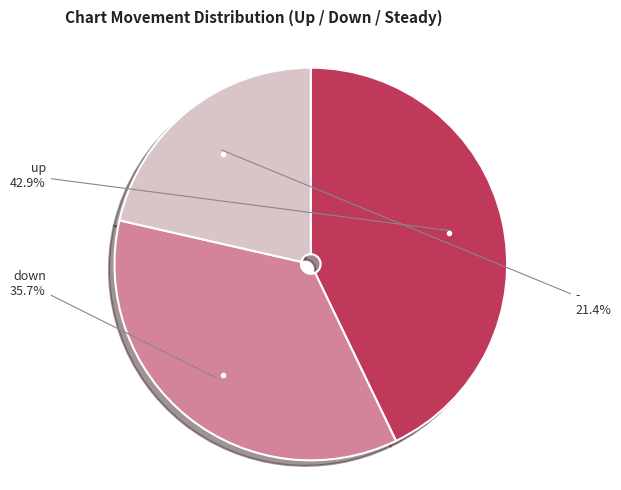

Is there any slice that represents more than half of the pie?

No